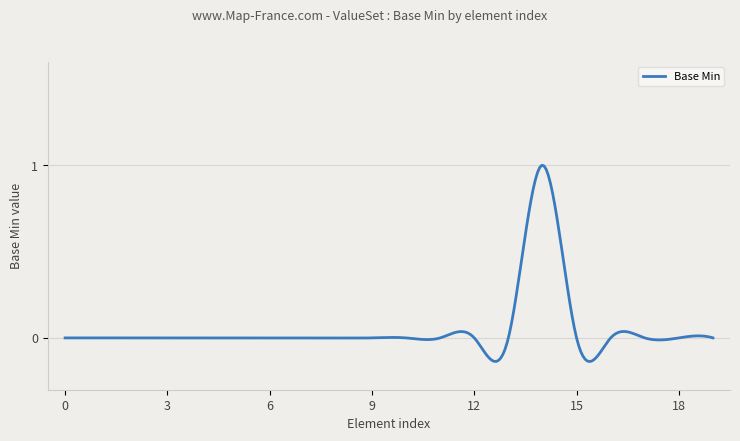

What is the difference between the maximum and minimum values?

1.1